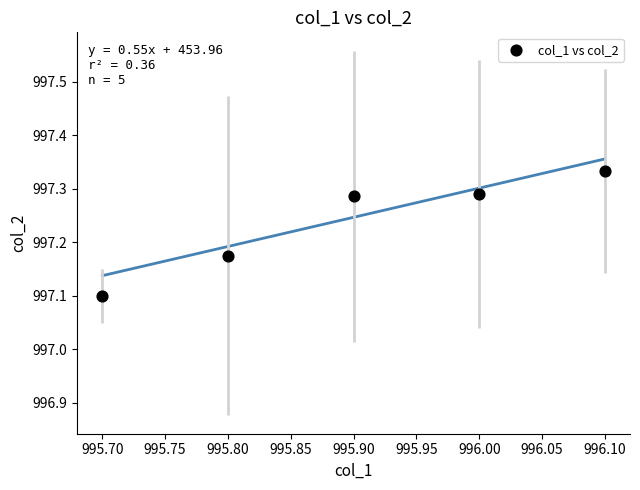

What is the range of X values (max minus min)?

0.4